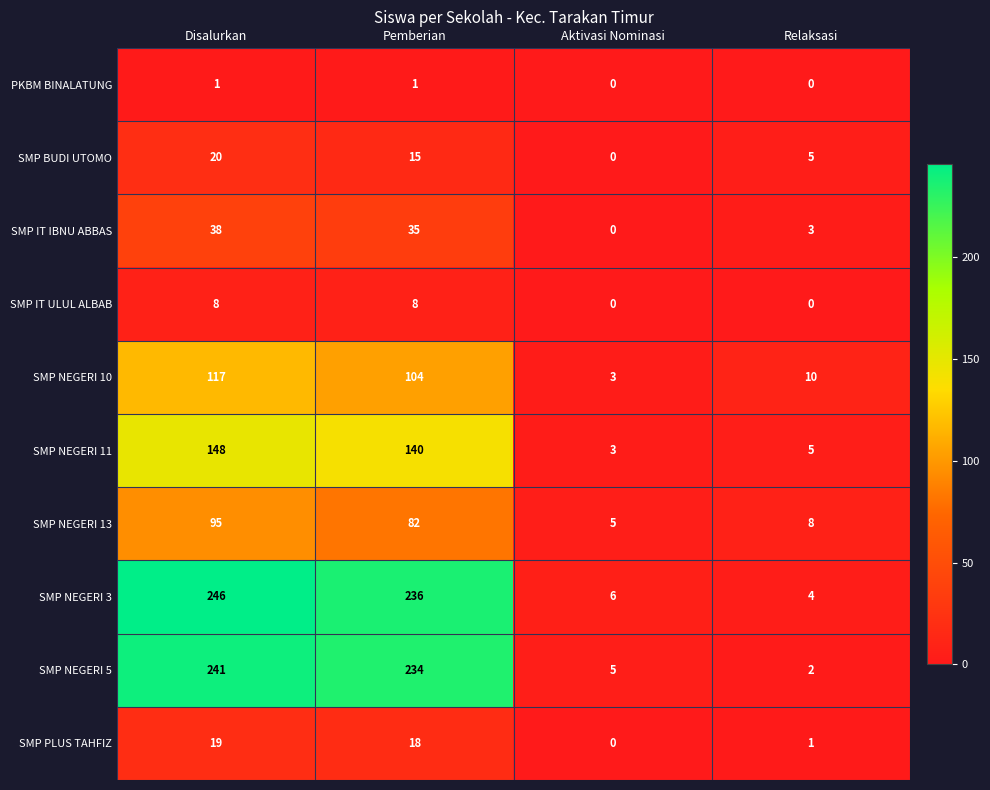

Rank the series at Disalurkan from highest to lowest value.

SMP NEGERI 3, SMP NEGERI 5, SMP NEGERI 11, SMP NEGERI 10, SMP NEGERI 13, SMP IT IBNU ABBAS, SMP BUDI UTOMO, SMP PLUS TAHFIZ, SMP IT ULUL ALBAB, PKBM BINALATUNG